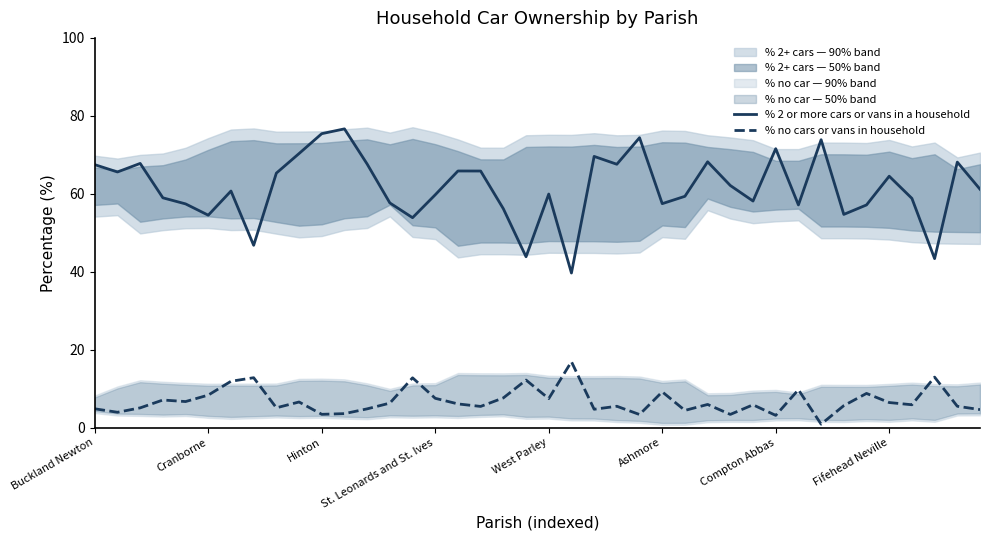

The % no cars or vans in household series shows 4.8 at 12. True or false?

True